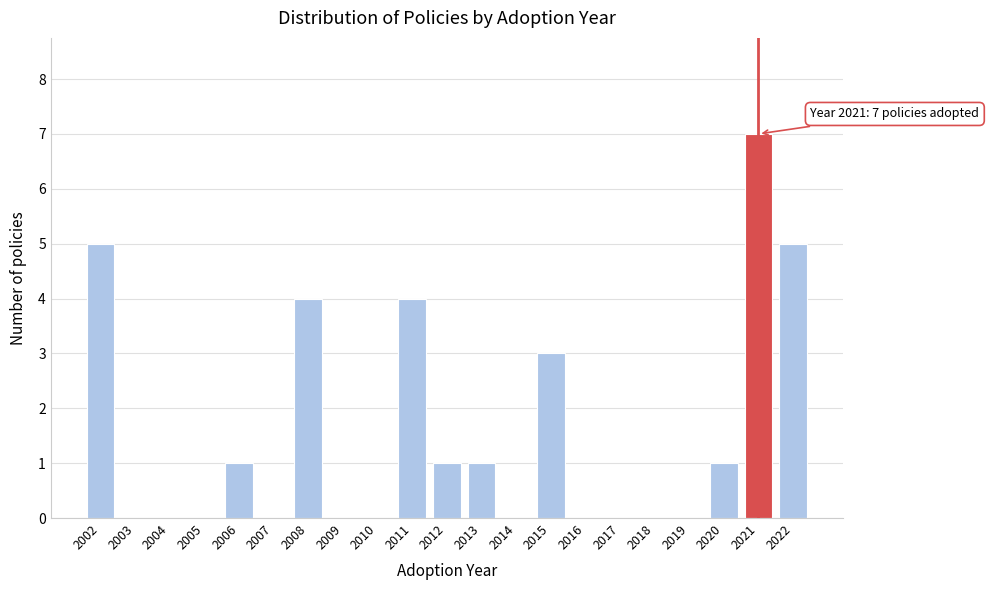

Reading left to right, transcribe all the data shown in this chart.

2002=5	2003=0	2004=0	2005=0	2006=1	2007=0	2008=4	2009=0	2010=0	2011=4	2012=1	2013=1	2014=0	2015=3	2016=0	2017=0	2018=0	2019=0	2020=1	2021=7	2022=5